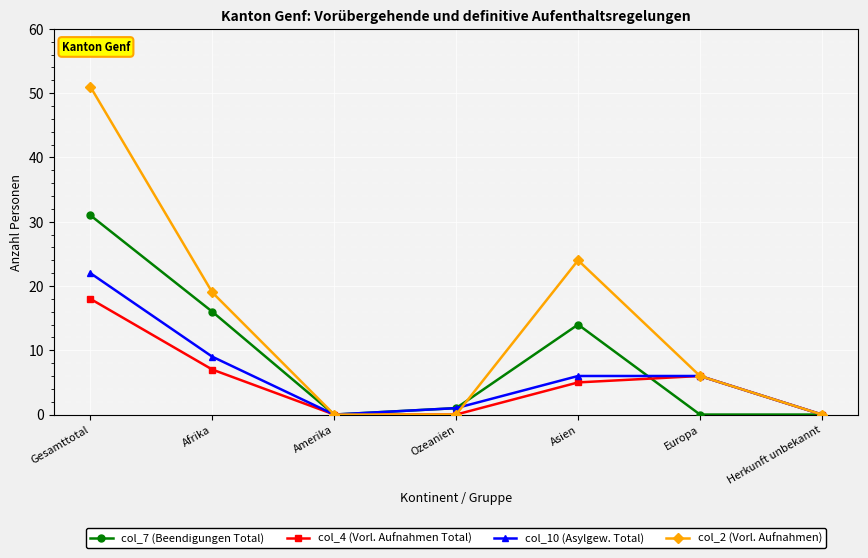

What is the maximum value shown in the chart?

51